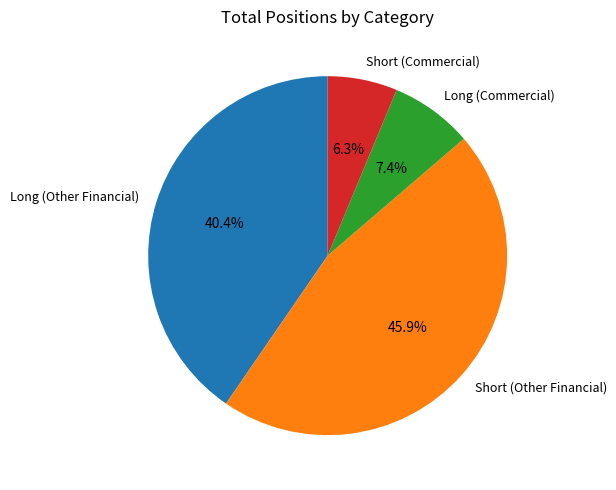

What is the total percentage of Long (Commercial) and Short (Commercial)?

13.7%